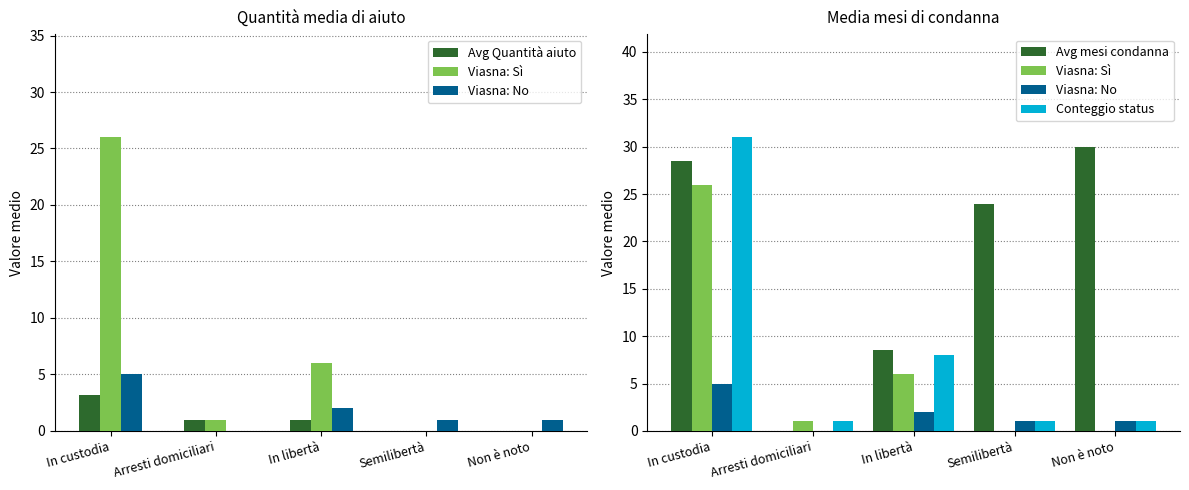

How many data points does each series have?

5